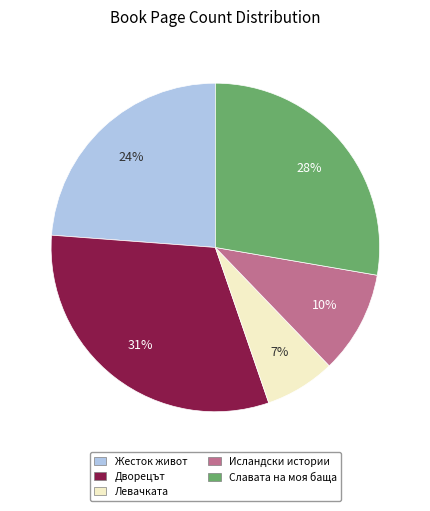

Count the number of slices in the pie.

5